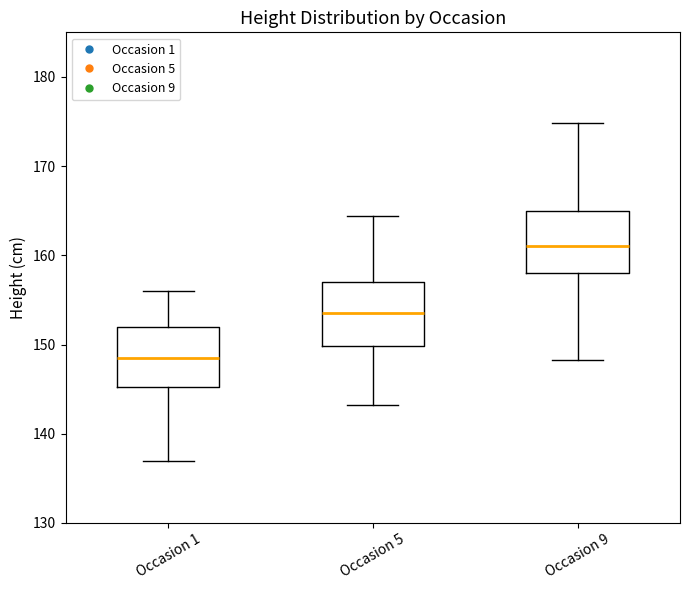

Which box's median line is the lowest?

Occasion 1